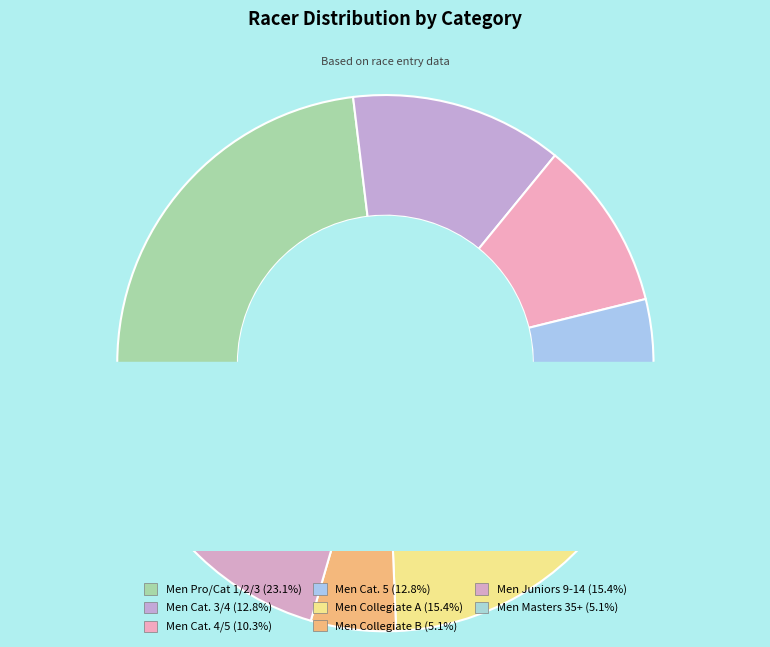

True or false: Men Collegiate A accounts for 7% of the total.

False